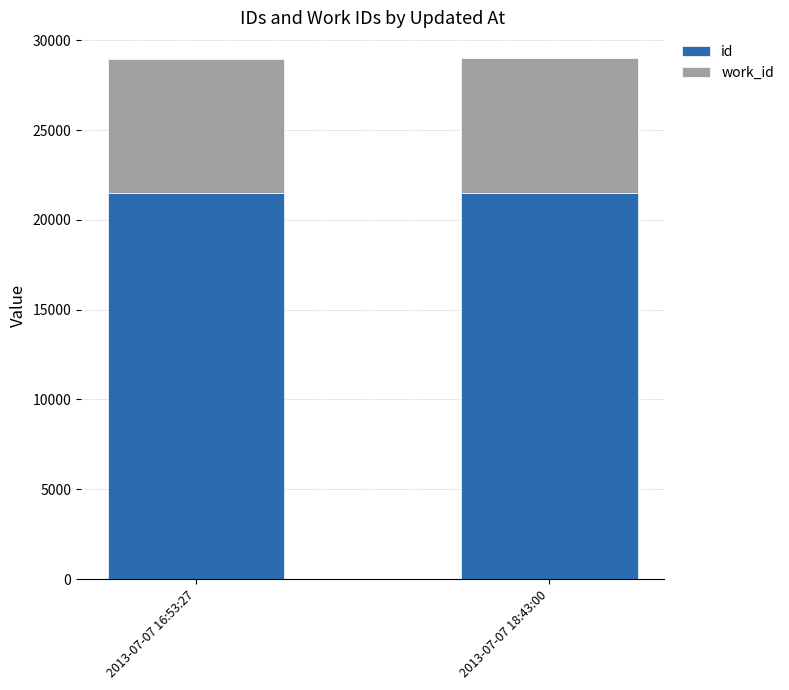

What is the total value across all series at 2013-07-07 18:43:00?

28991